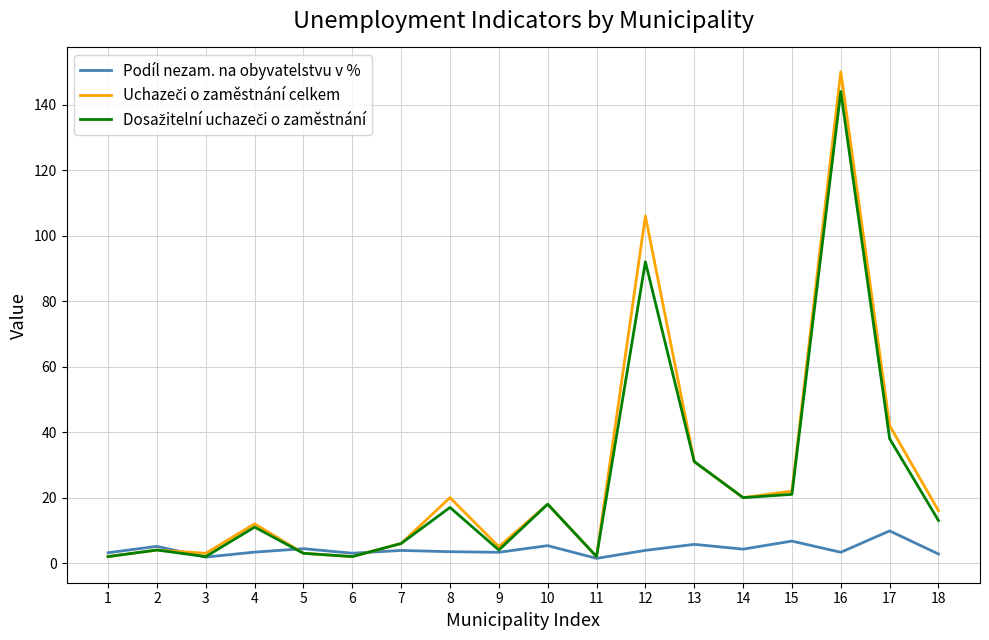

What is the greatest value displayed?

150.0